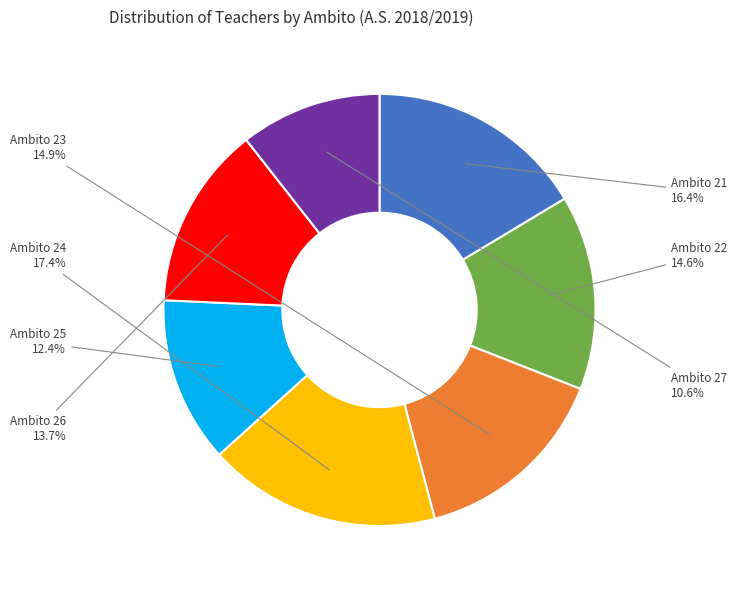

Is there a majority slice in this chart?

No